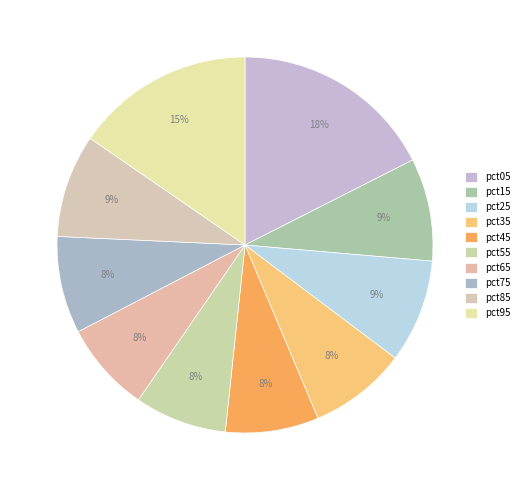

To the nearest percent, what portion does pct35 represent?

8%